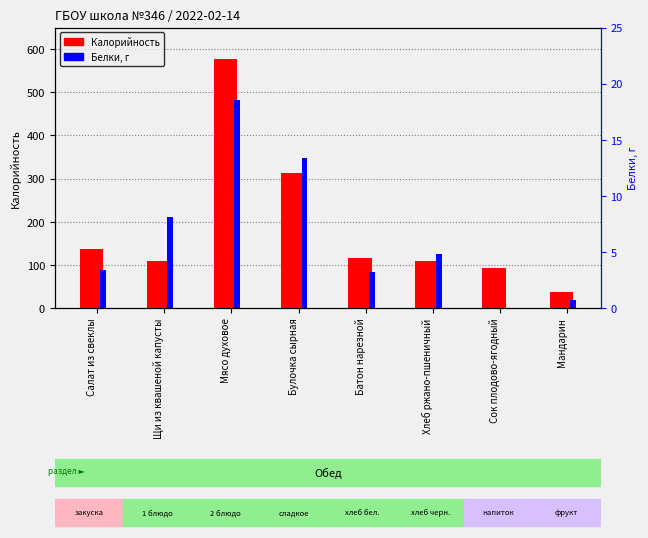

How many bars are there in total?

16